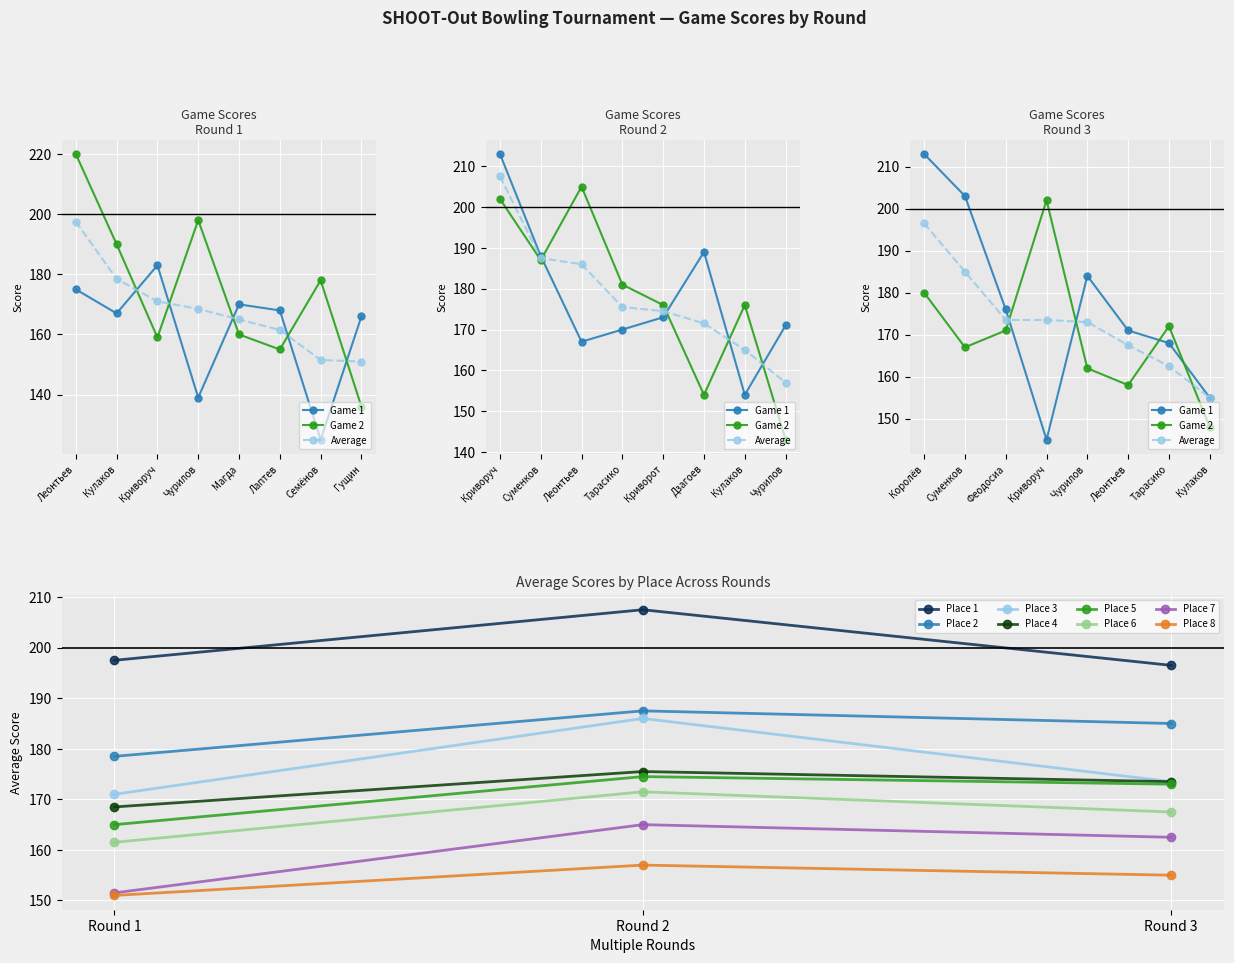

After their last crossing, which series has the higher values: Game 2 (R3) or Game 2 (R1)?

Game 2 (R3)